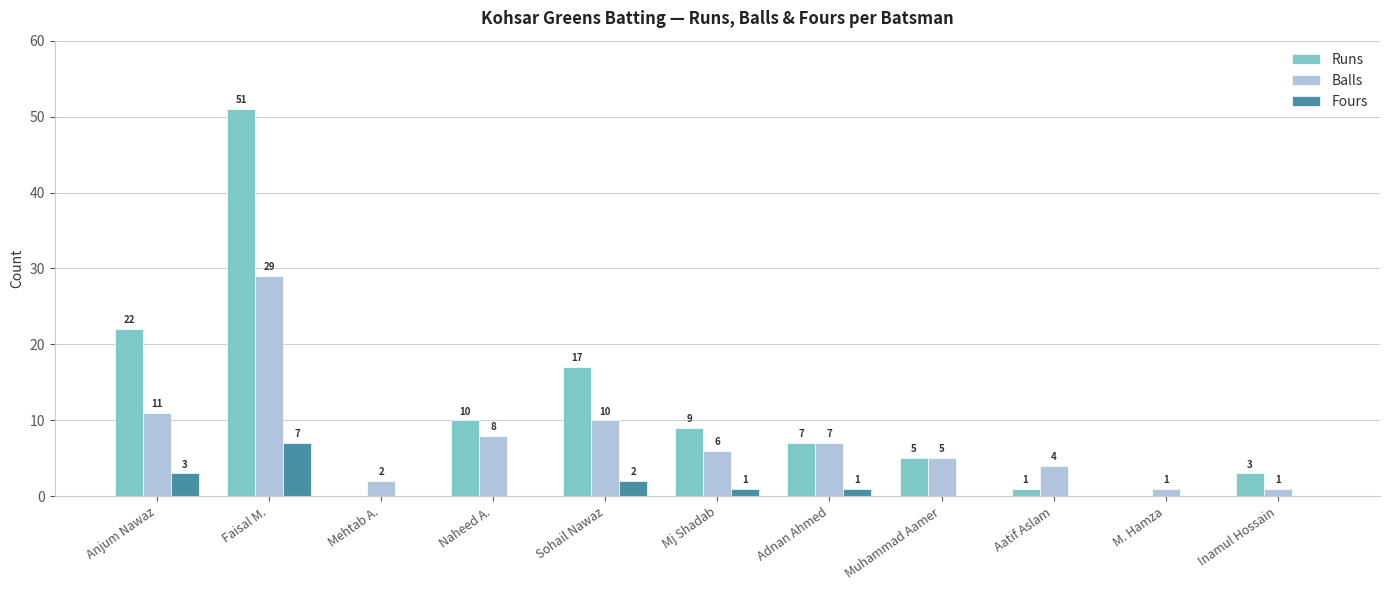

Which label corresponds to the largest value in the chart?

Faisal M.